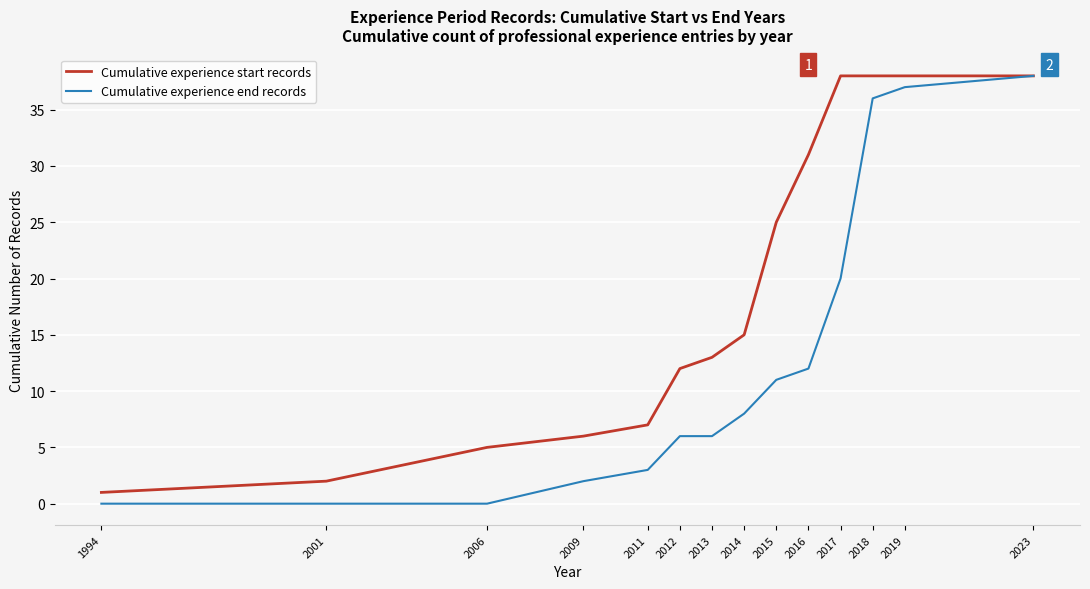

Is this an area chart (filled region under the line)?

No